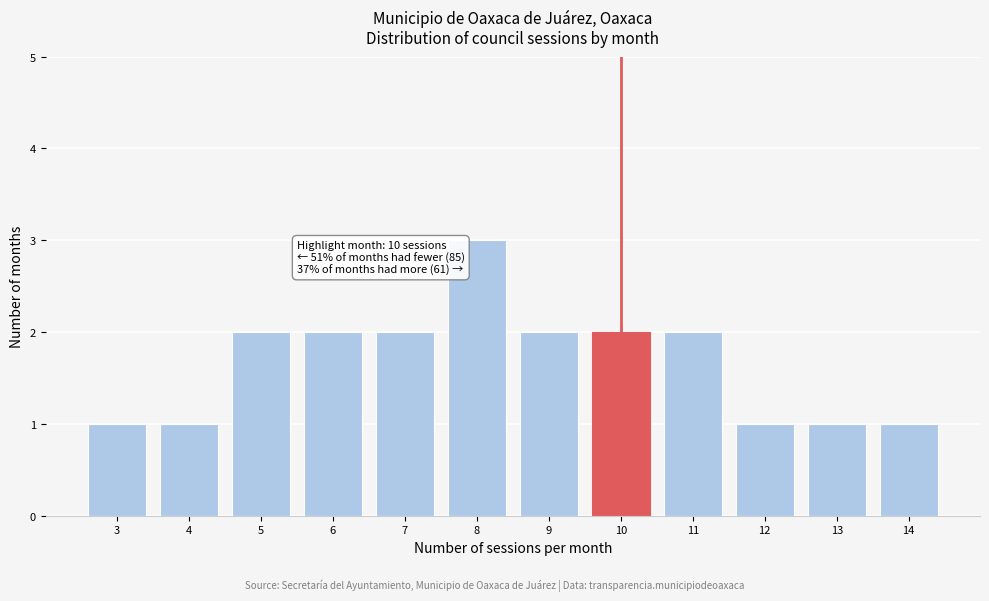

Reading left to right, what are all the values shown in this chart?

1	1	2	2	2	3	2	2	2	1	1	1